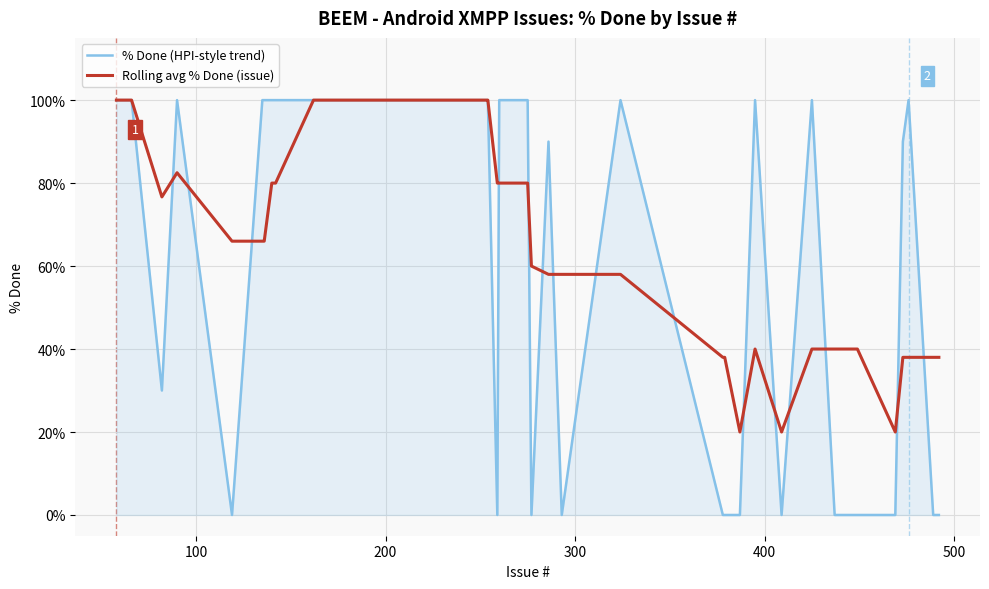

Which series has the largest range (max minus min)?

% Done (HPI-style trend)